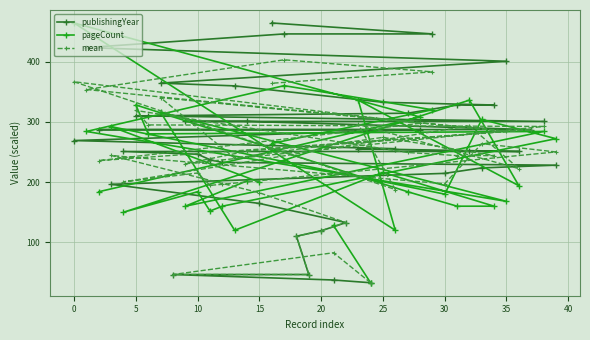

List the series in order of their overall mean, lowest first.

publishingYear, pageCount, mean